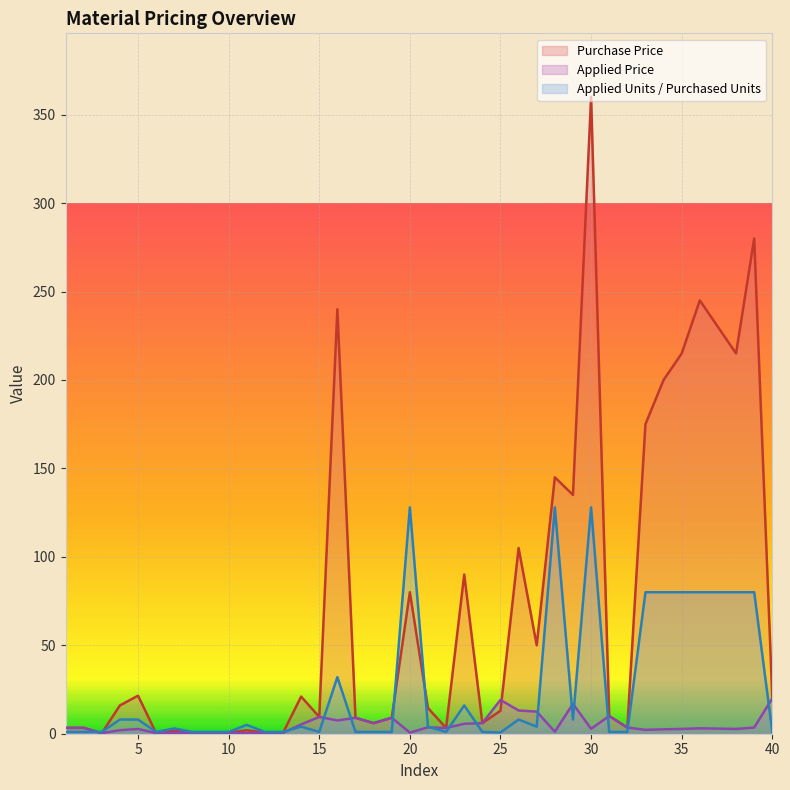

How many data points does each series have?

40